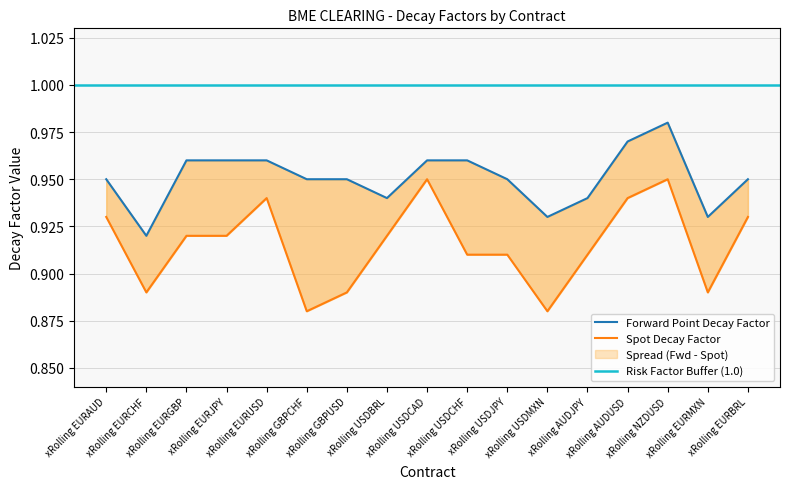

At how many categories does at least one series exceed 0?

17